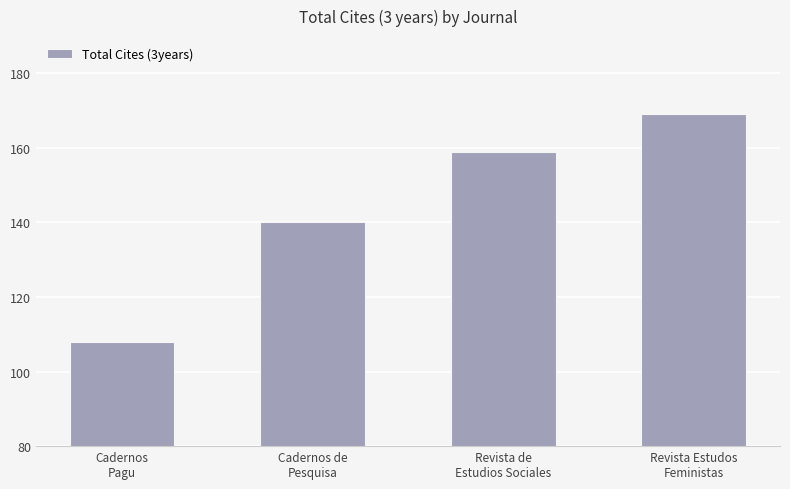

What is the label of the 1st bar from the left?

Cadernos
Pagu